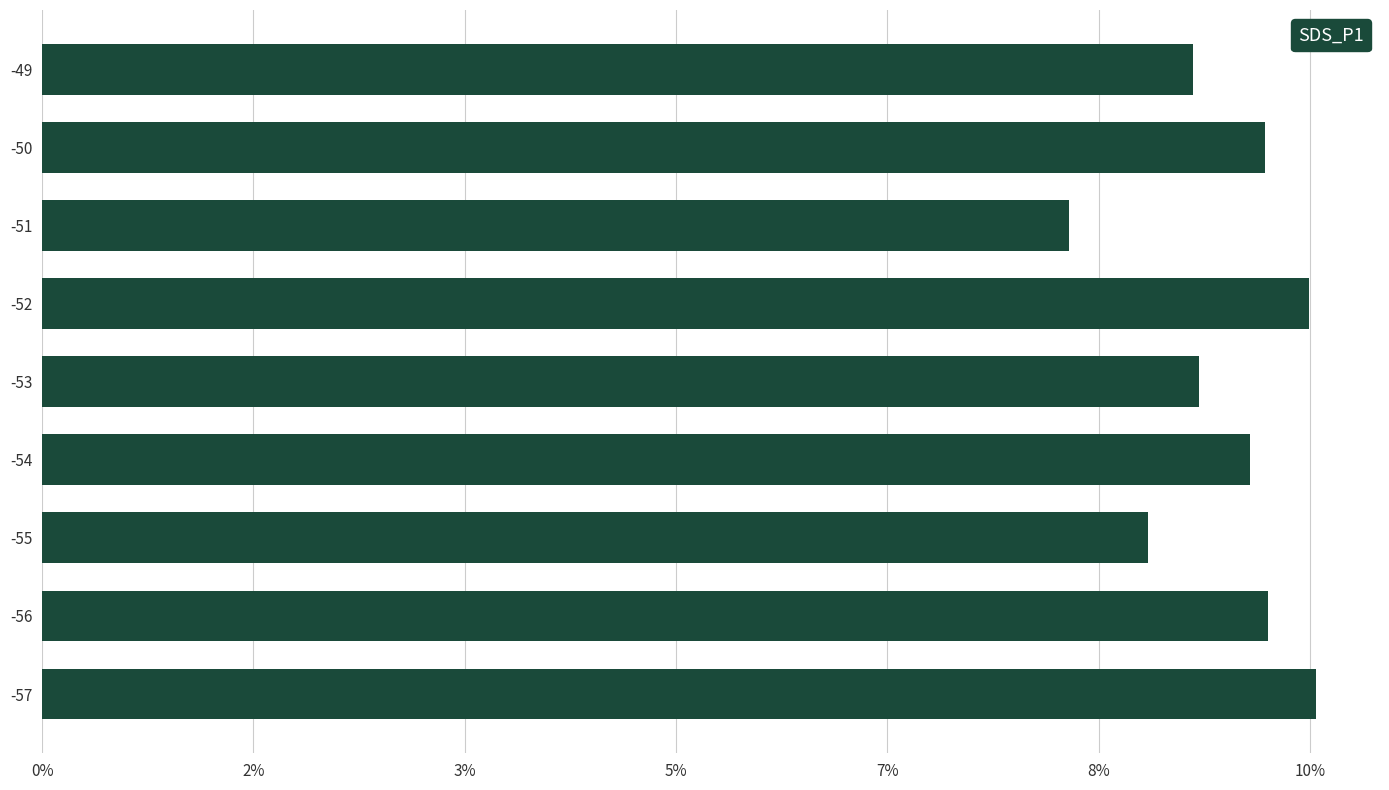

Does the chart contain any negative values?

No